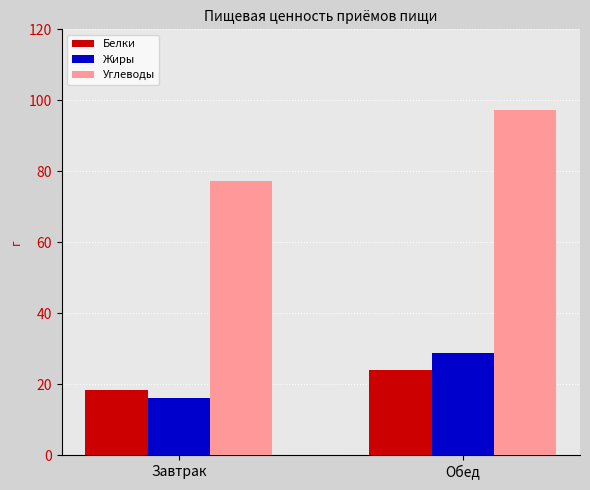

Does the chart contain any negative values?

No